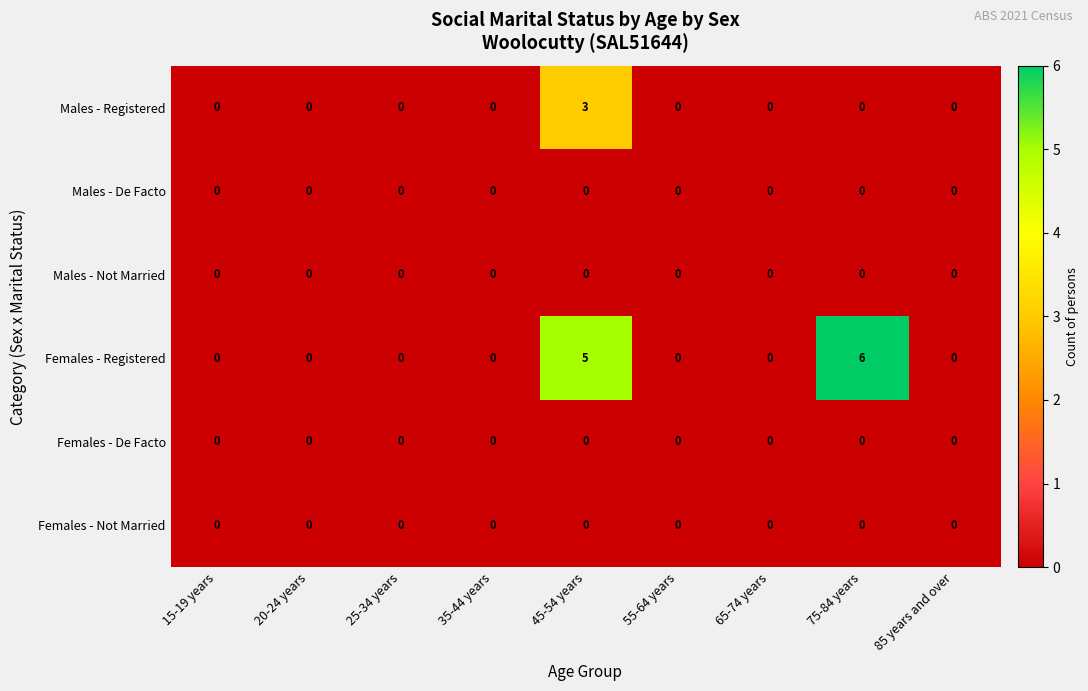

The value of Males - Registered at 25-34 years is 0. True or false?

True